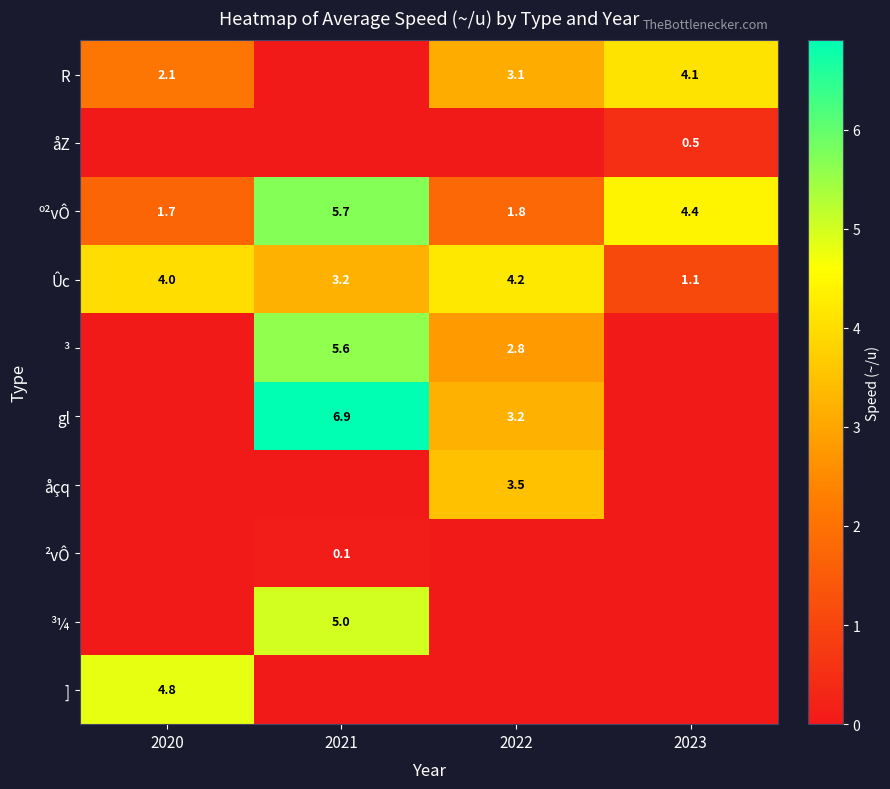

What is the difference between the maximum and second lowest values in the Ûc series?

1.0